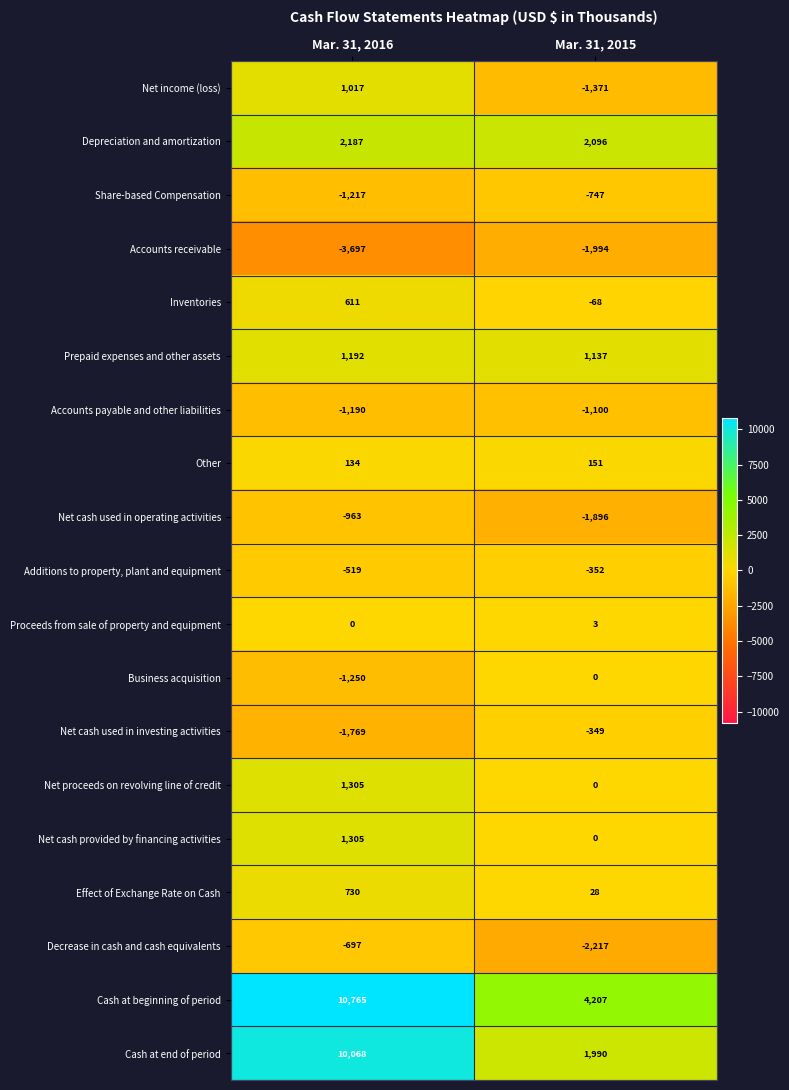

What is the sum of all Net cash provided by financing activities values?

1305